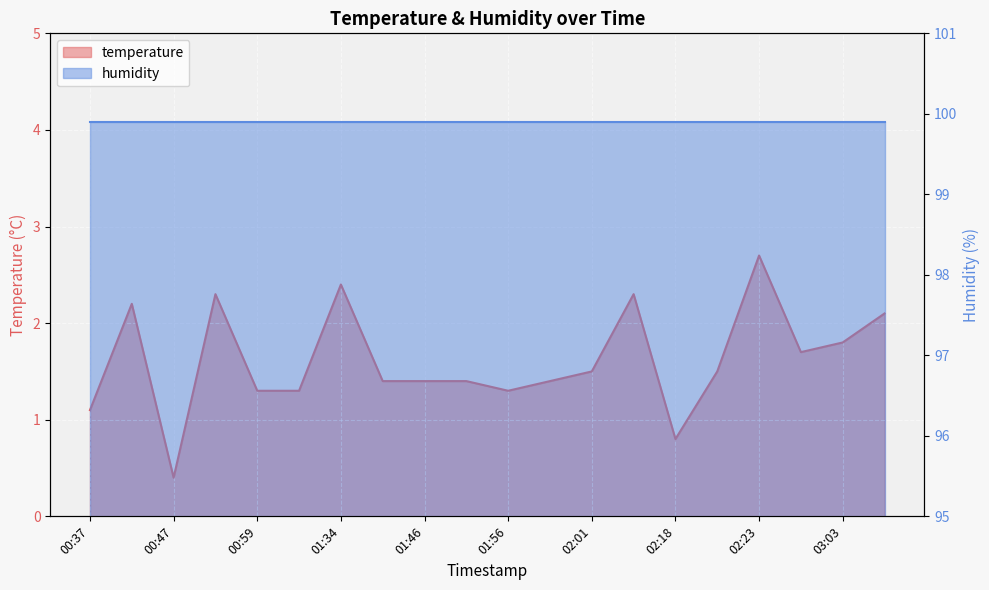

What is the maximum value shown in the chart?

2.7